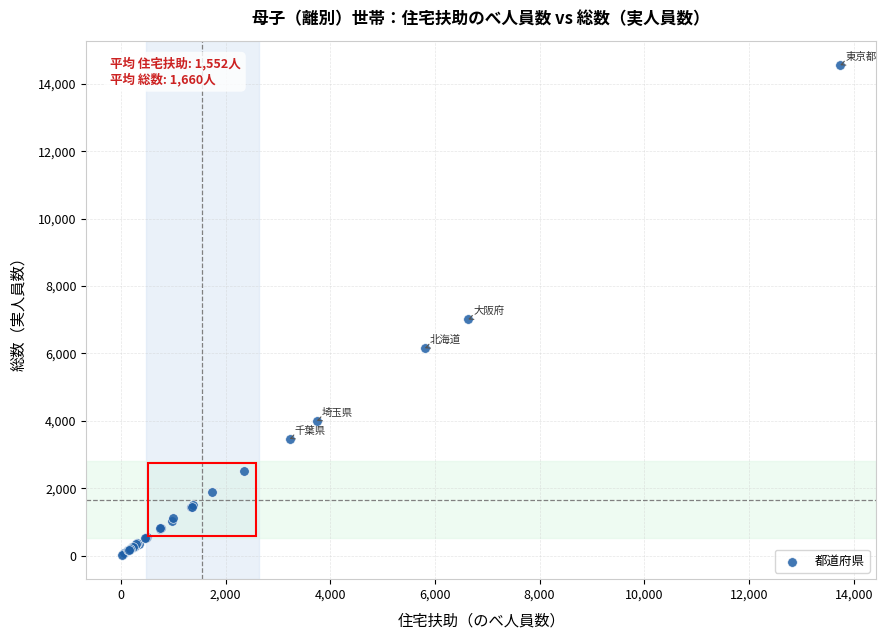

What Y value in the scatter plot is closest to 7290?

7009